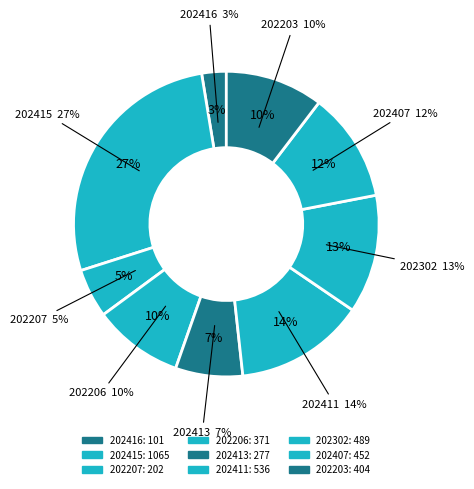

What is the total percentage of 202207 and 202415?

32.5%